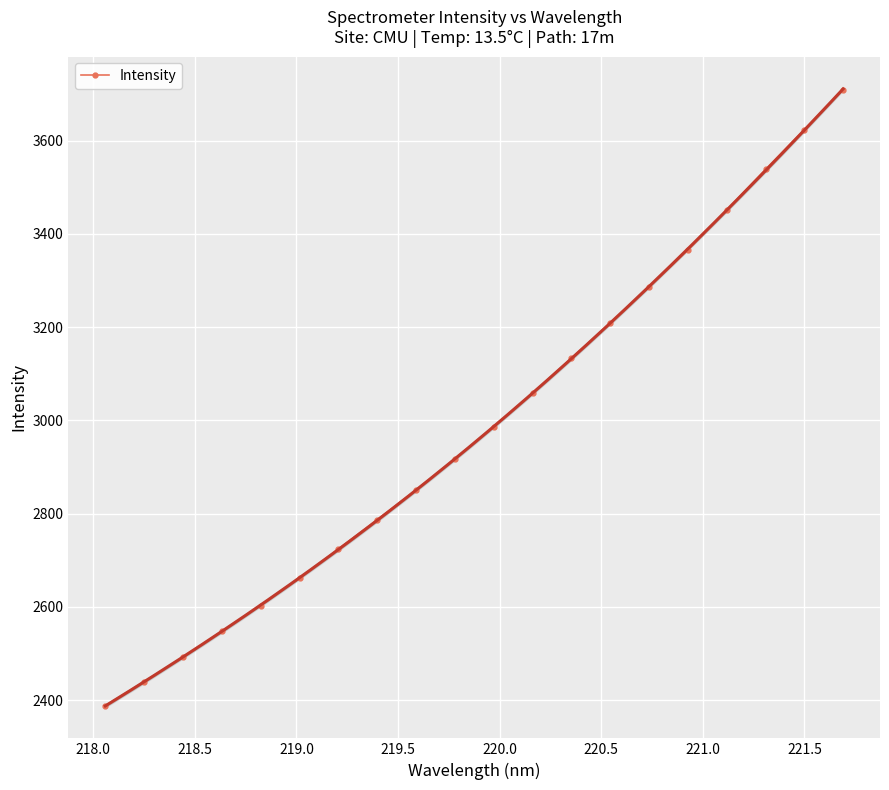

What is the lowest value of the Intensity series?

2388.0